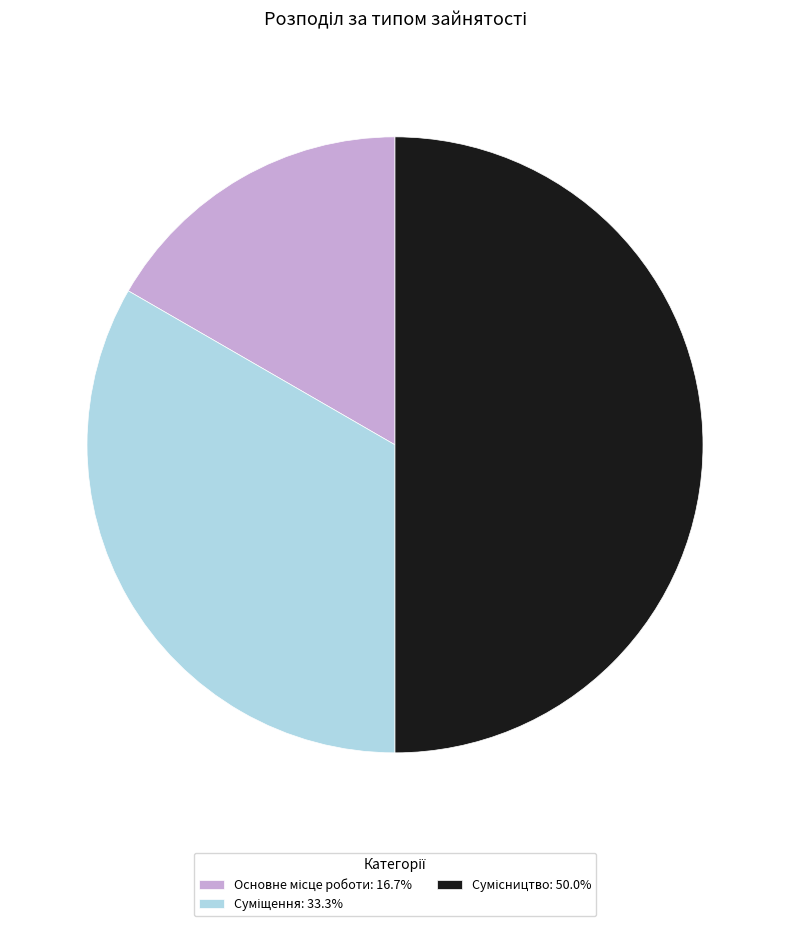

True or false: Сумісництво accounts for 50% of the total.

True